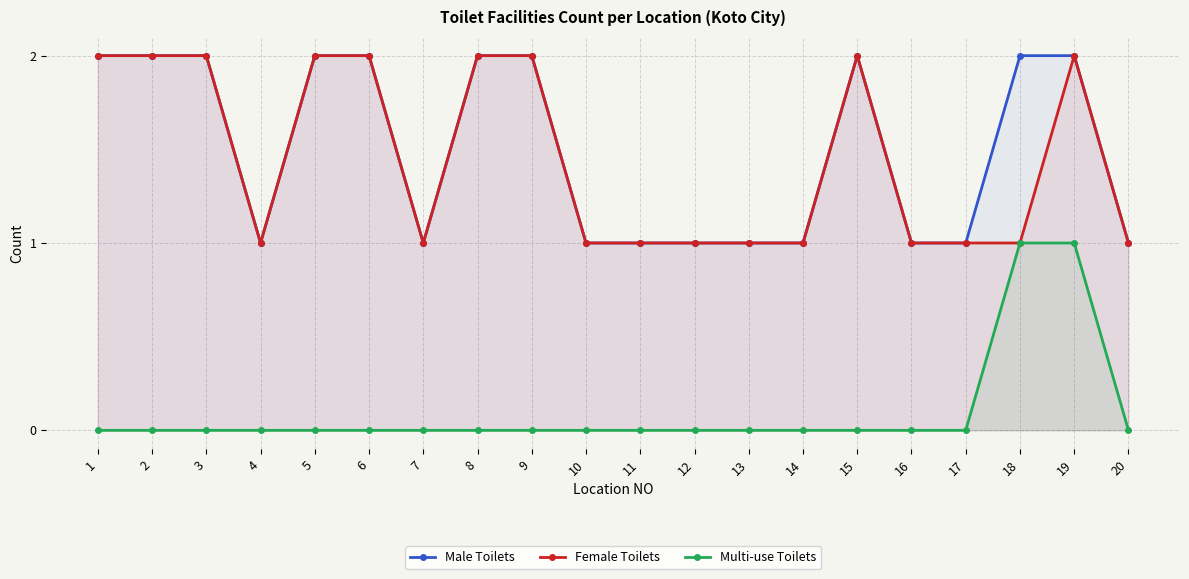

Where is the first local minimum for Male Toilets?

4